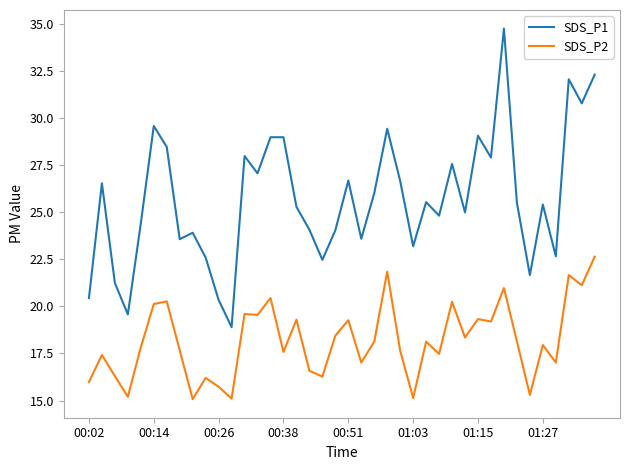

True or false: SDS_P1 and SDS_P2 intersect in this chart.

False